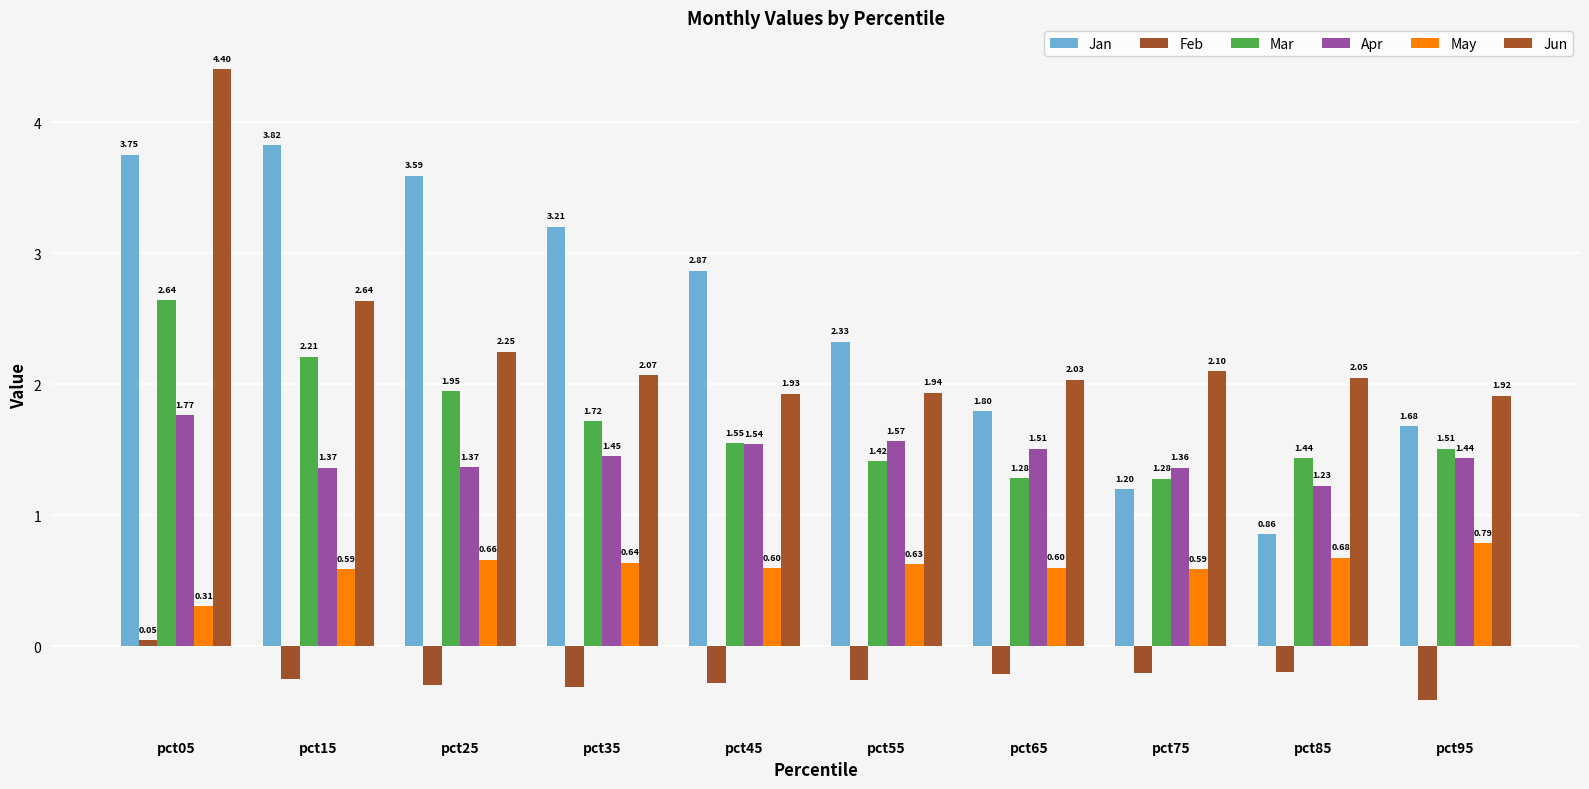

Is it true that Apr equals 2.6 at pct35?

False